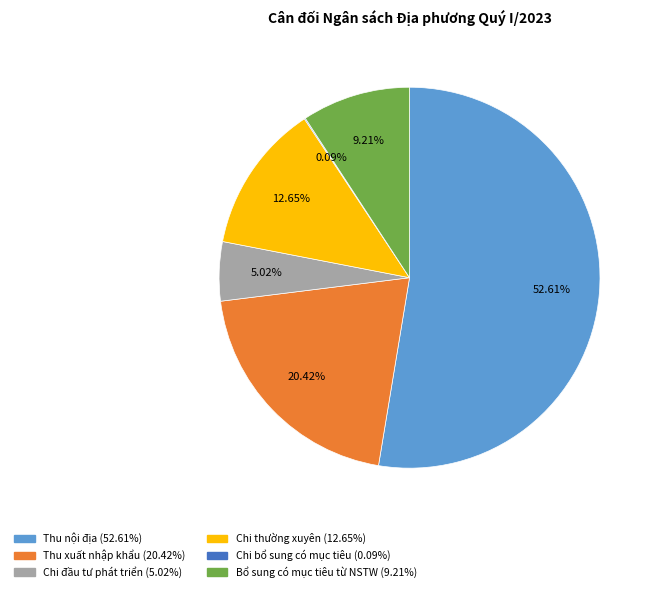

Which slice is the largest?

Thu nội địa